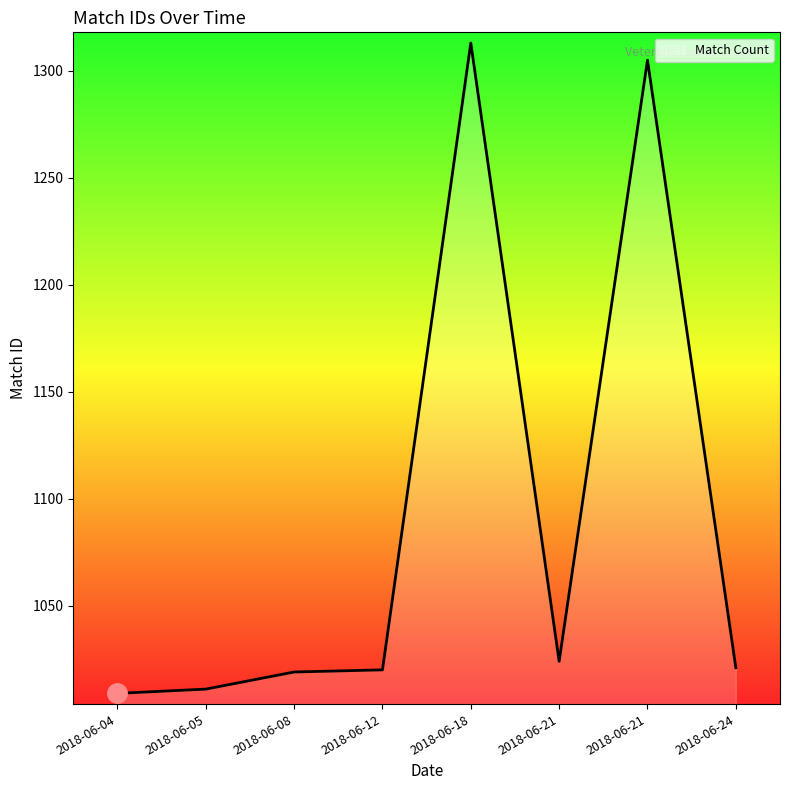

Rank the categories by value from lowest to highest.

2018-06-04, 2018-06-05, 2018-06-08, 2018-06-12, 2018-06-24, 2018-06-21, 2018-06-21, 2018-06-18